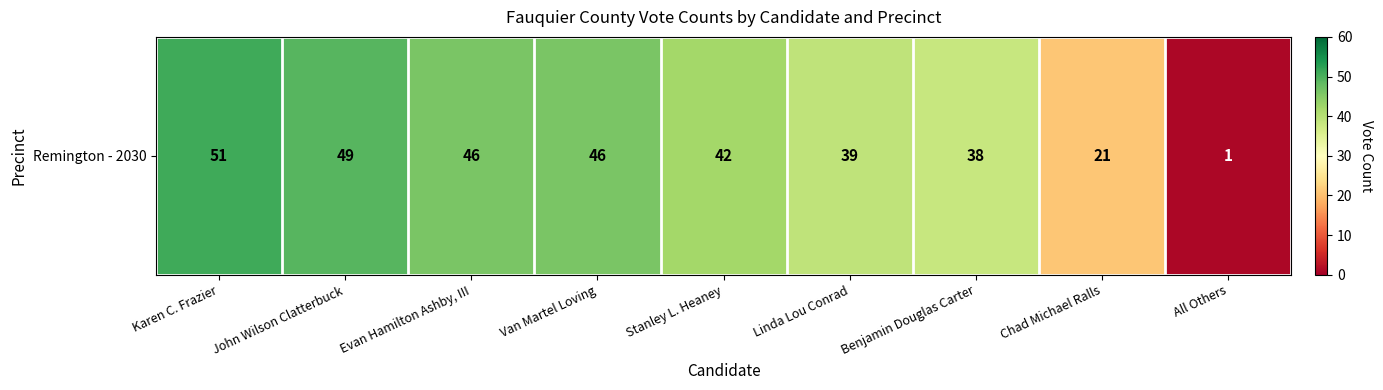

The chart shows a value of 46 at Evan Hamilton Ashby, III. True or false?

True